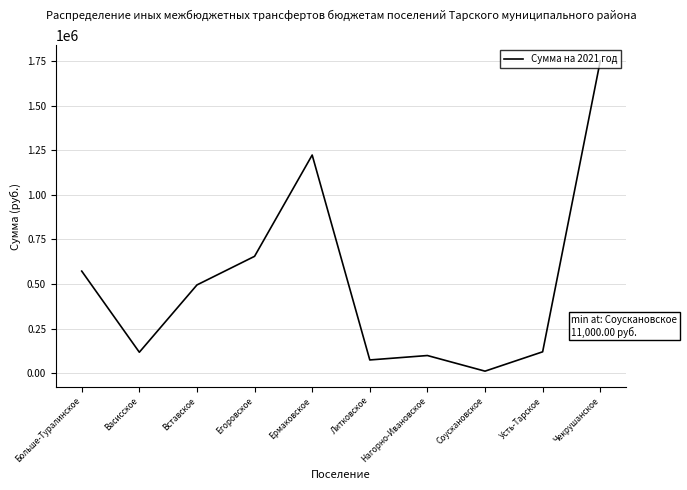

What is the difference between the values at Вставское and Литковское?

420851.6